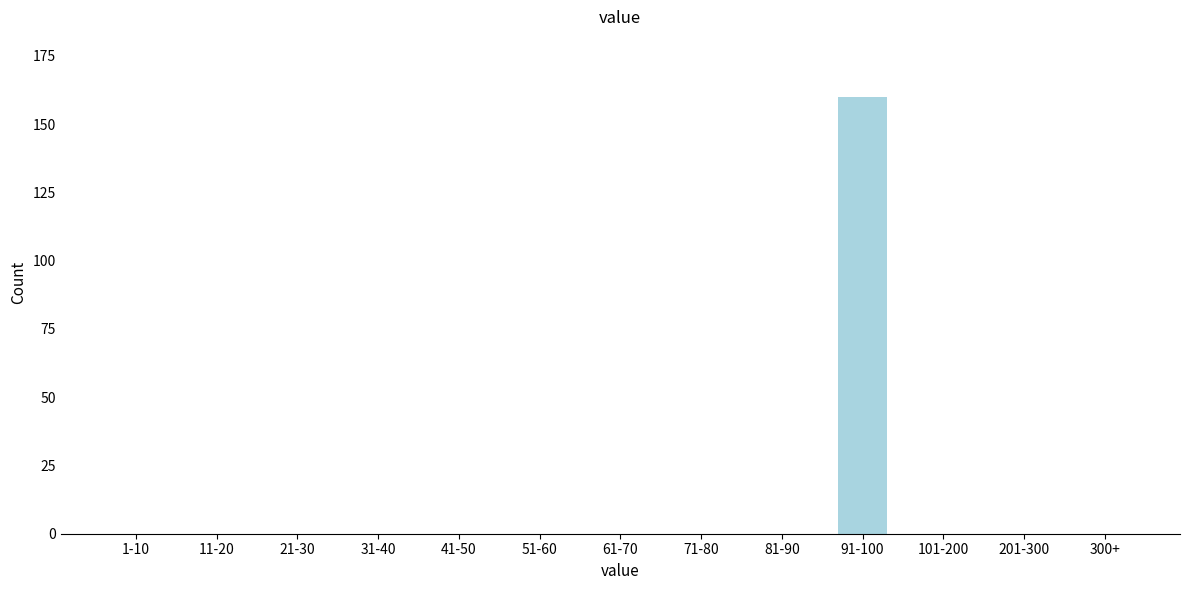

Reading left to right, what are all the values shown in this chart?

1-10=0	11-20=0	21-30=0	31-40=0	41-50=0	51-60=0	61-70=0	71-80=0	81-90=0	91-100=160	101-200=0	201-300=0	300+=0